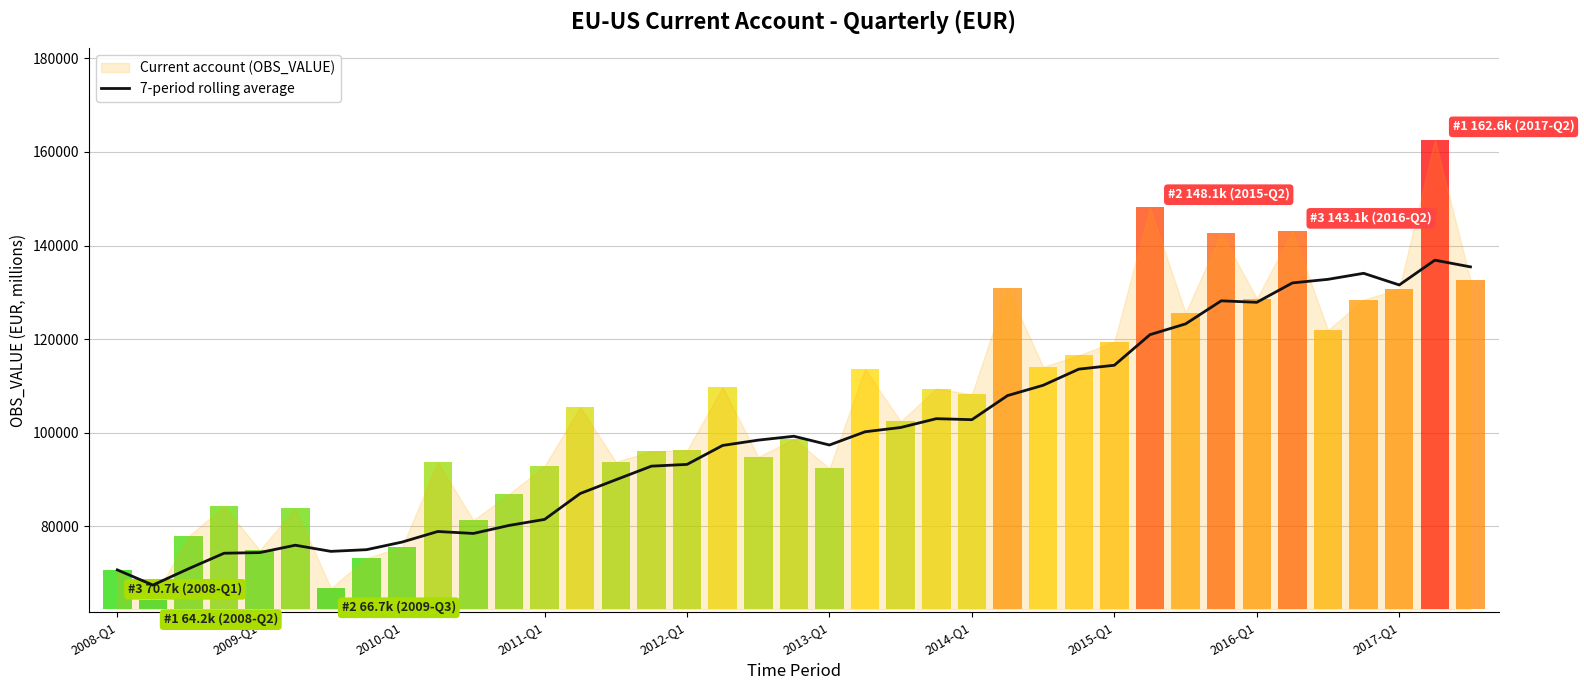

How many lines are shown in the chart?

1